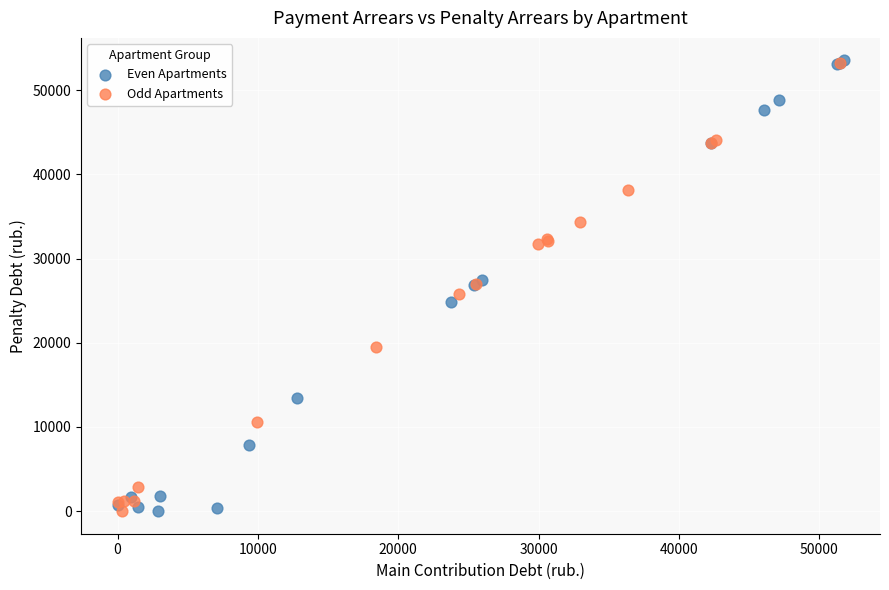

What are all the series names shown in the legend?

Even Apartments, Odd Apartments